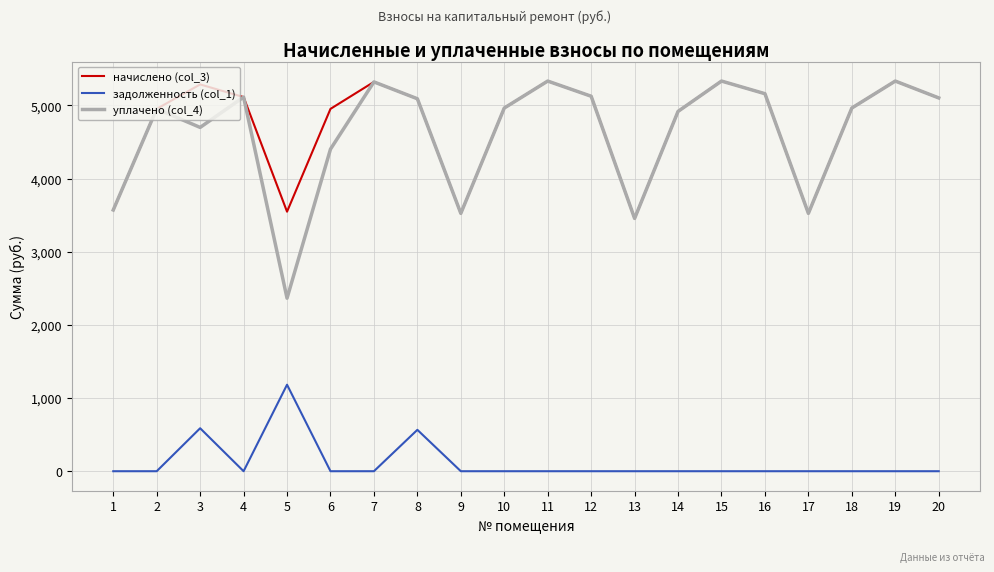

What are all the series names shown in the legend?

начислено (col_3), задолженность (col_1), уплачено (col_4)